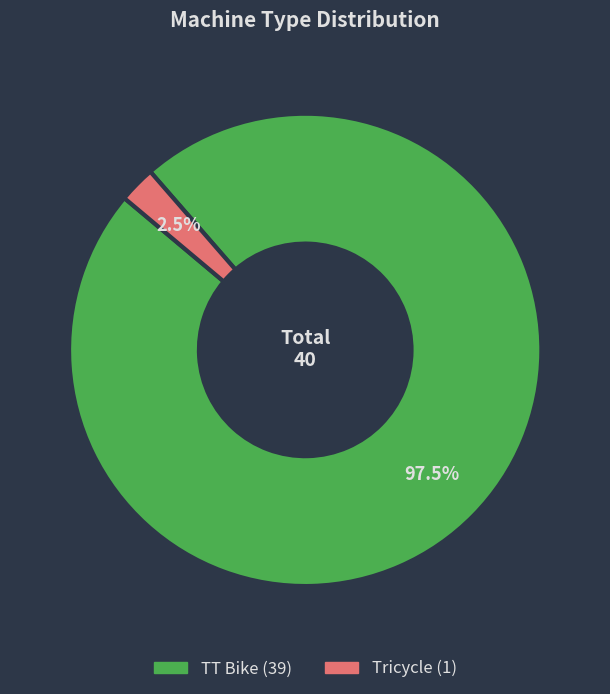

Which slice is the largest?

TT Bike